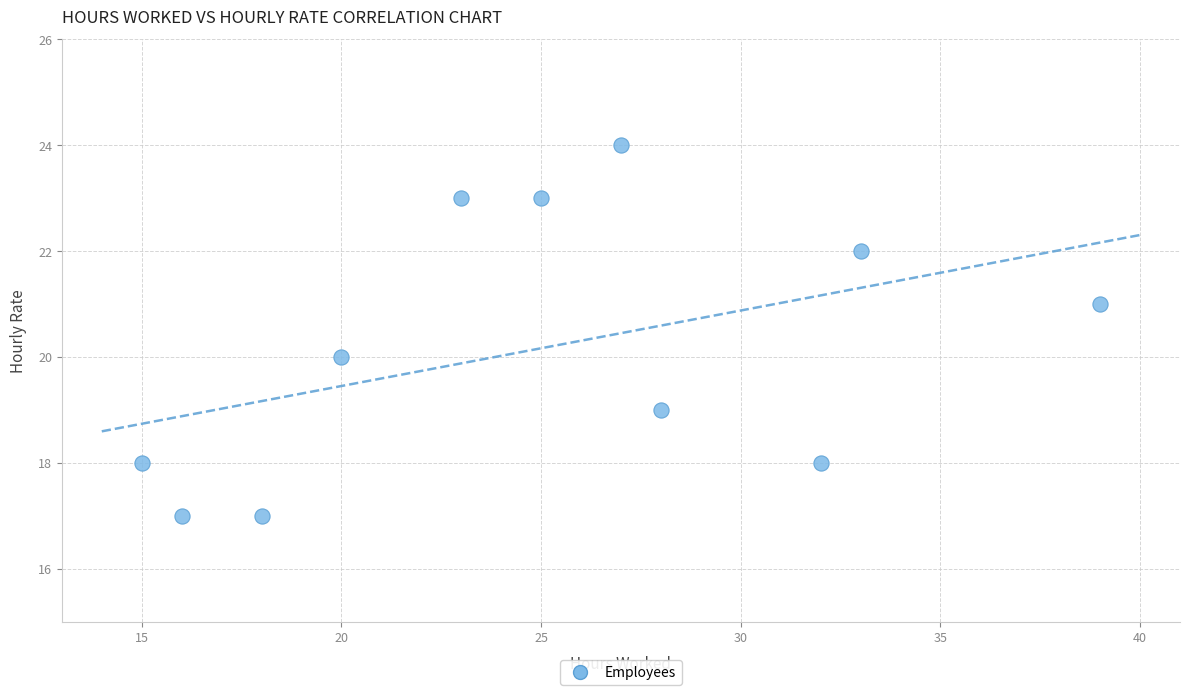

What is the average X value?

25